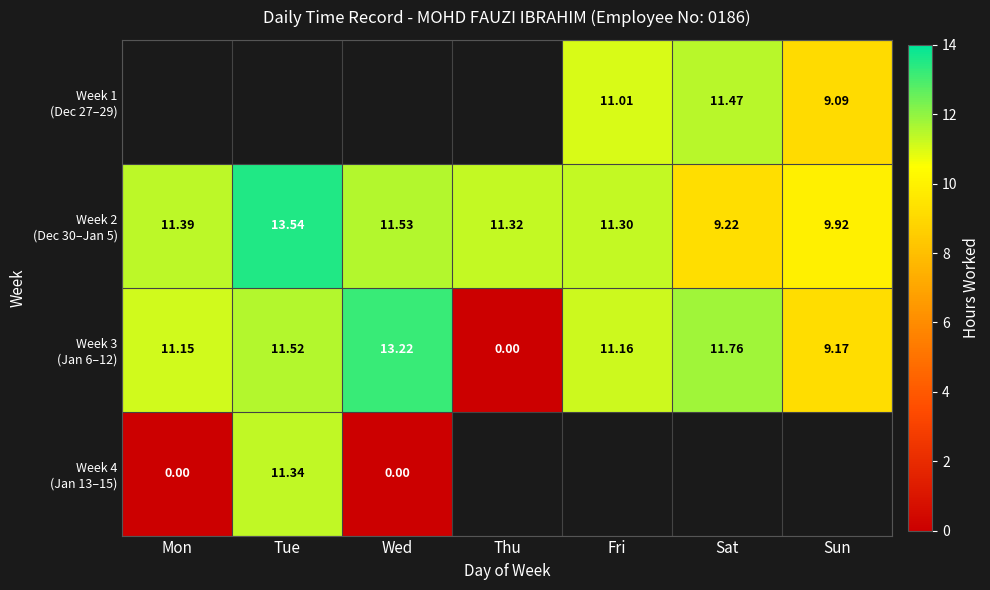

Which series has the largest total across all categories?

Week 2 (Dec 30–Jan 5)